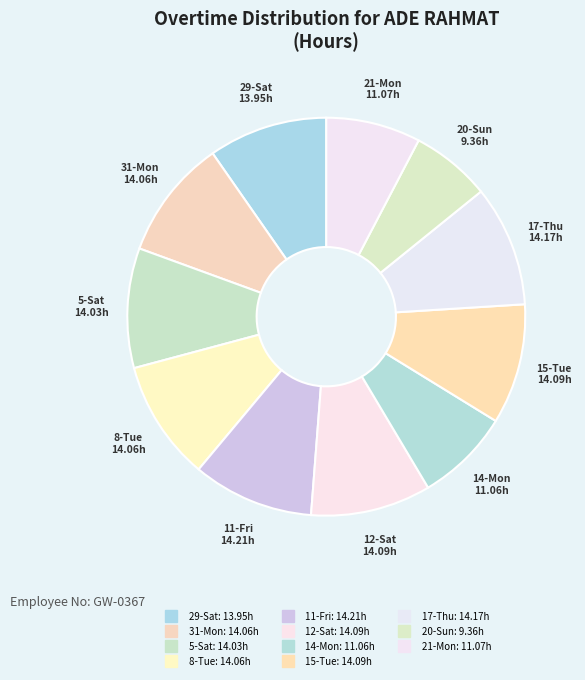

What portion of the pie excludes 8-Tue?

90.2%